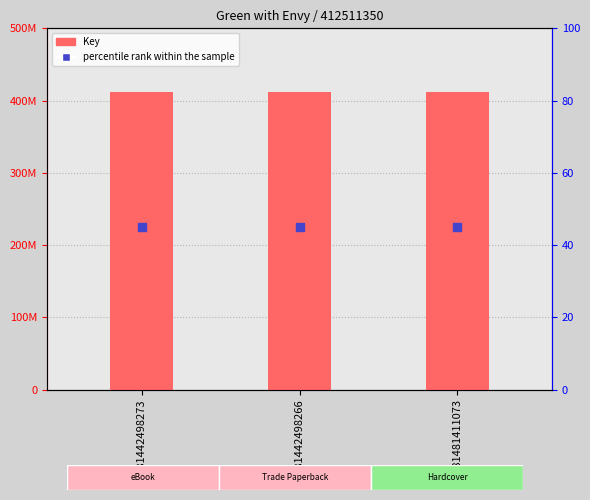

At how many categories does at least one series exceed 174039216?

3